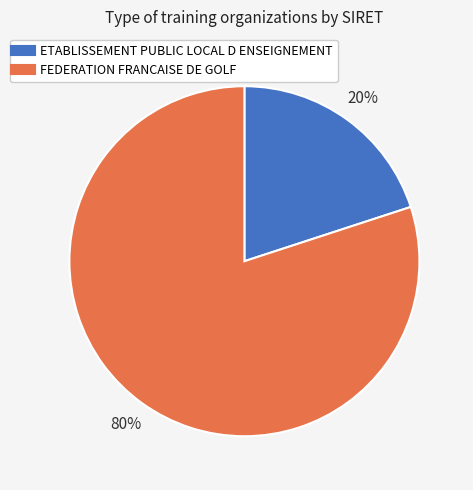

Does FEDERATION FRANCAISE DE GOLF represent more than half of the total?

Yes